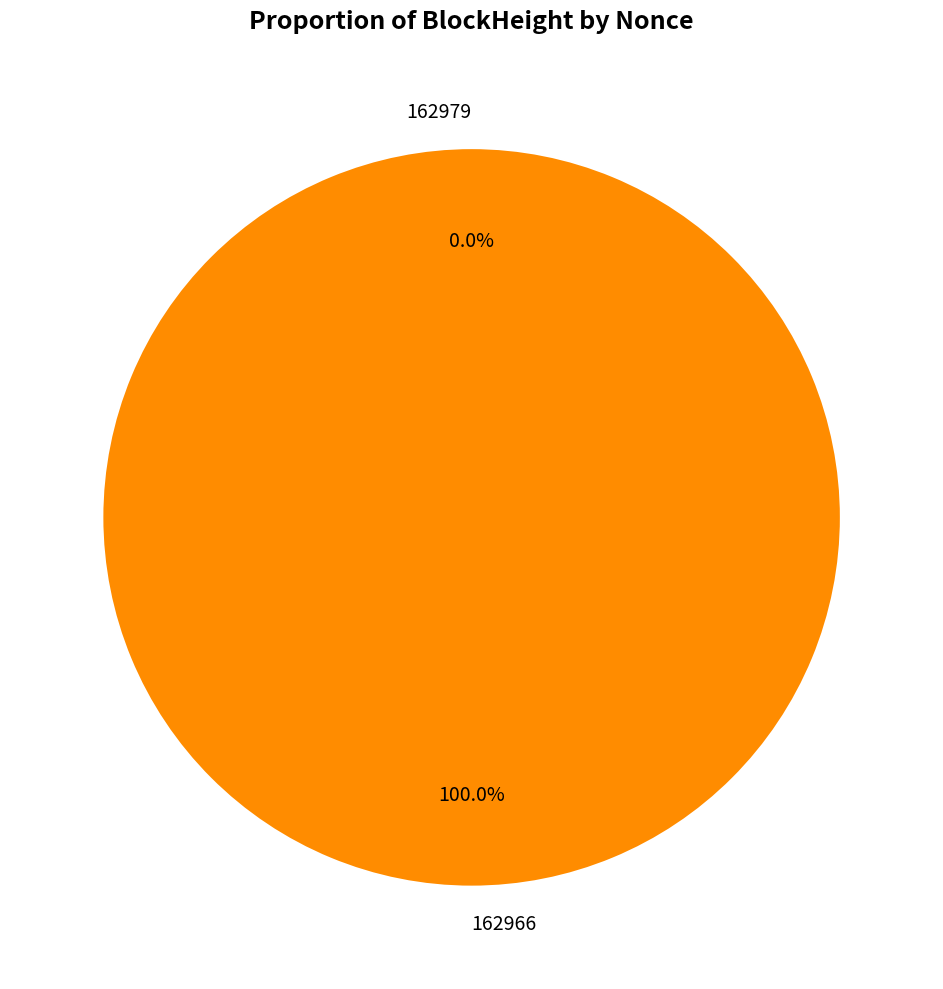

Is 162966 the majority of the pie?

Yes